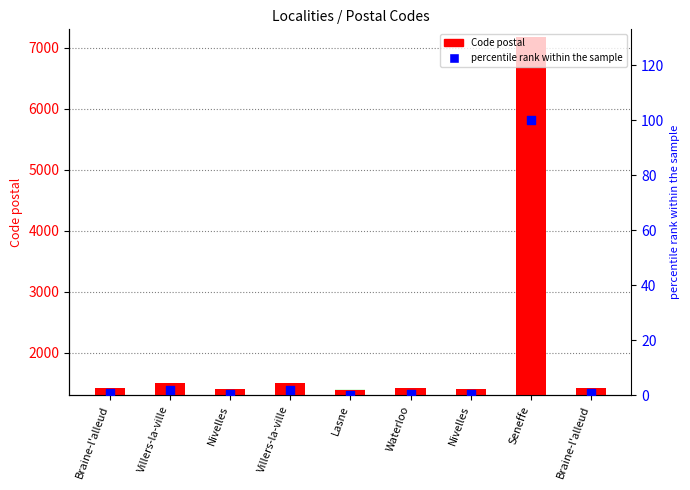

Which series has the largest total across all categories?

Code postal